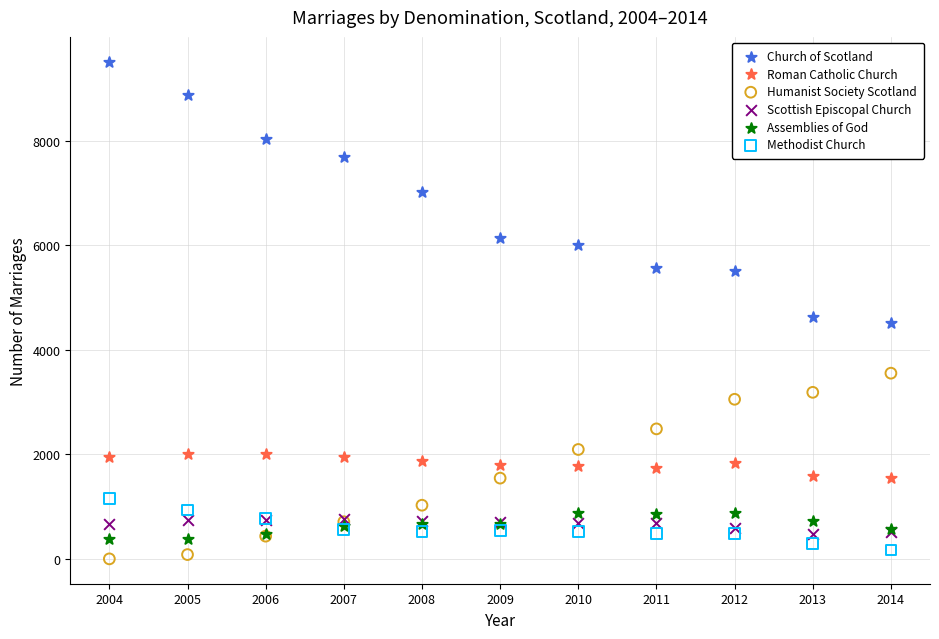

Which series contains the highest Y value?

Church of Scotland